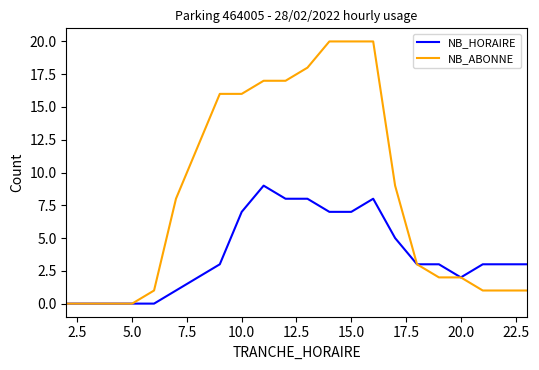

Rank the series by their maximum value, from highest to lowest.

NB_ABONNE, NB_HORAIRE